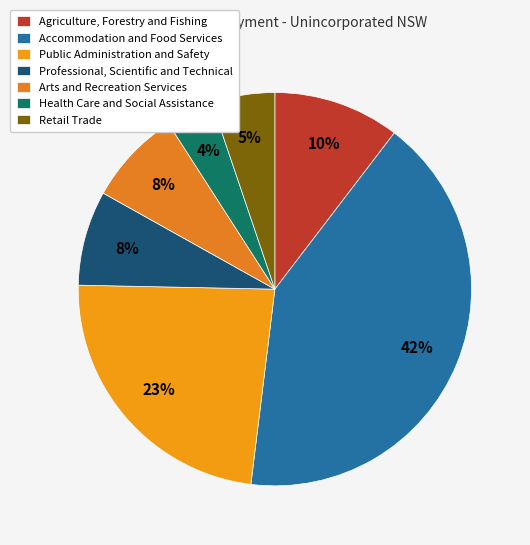

Combined, what portion of the pie is Agriculture, Forestry and Fishing and Professional, Scientific and Technical?

18.2%